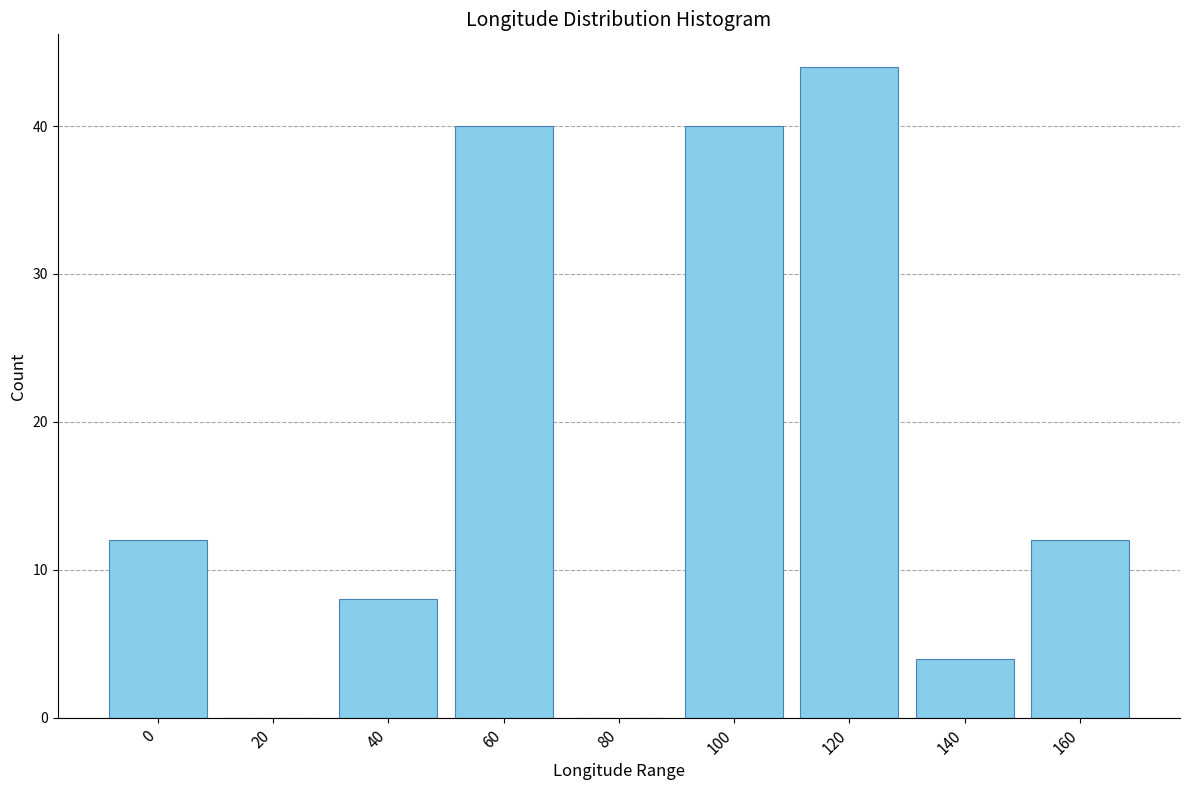

Reading left to right, list all the values displayed in this chart.

0=12	20=0	40=8	60=40	80=0	100=40	120=44	140=4	160=12